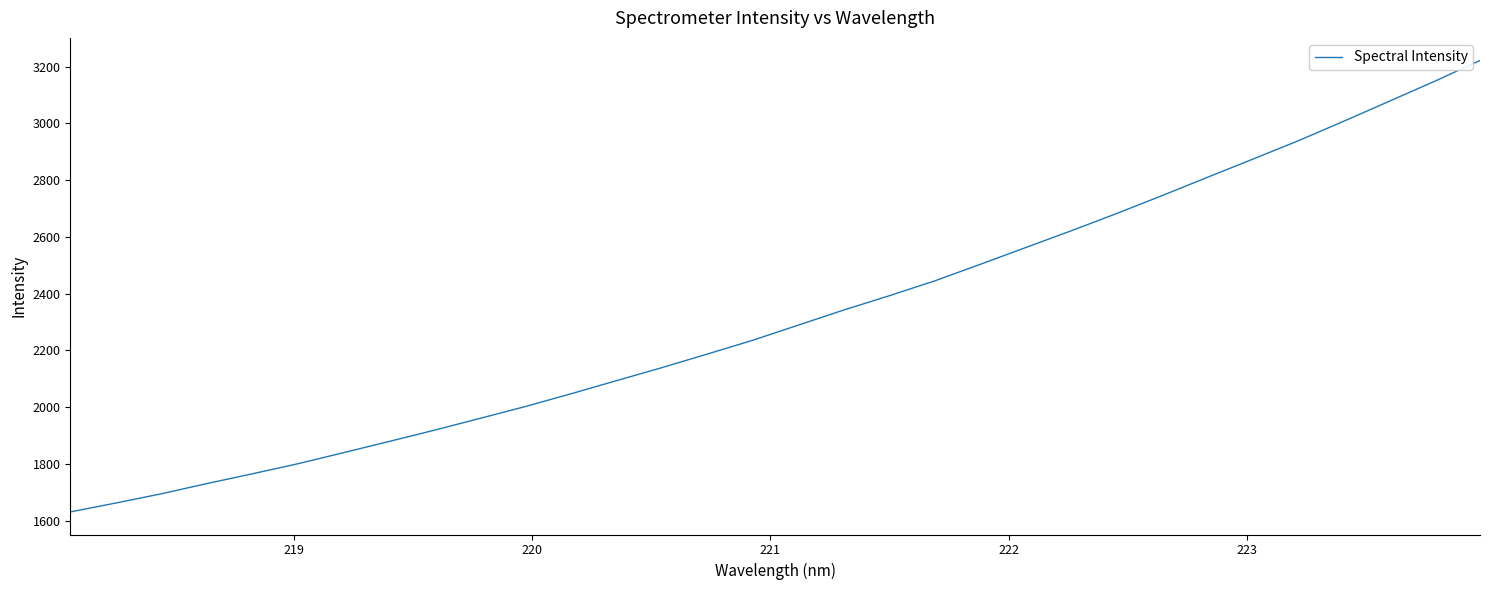

How many lines are shown in the chart?

1